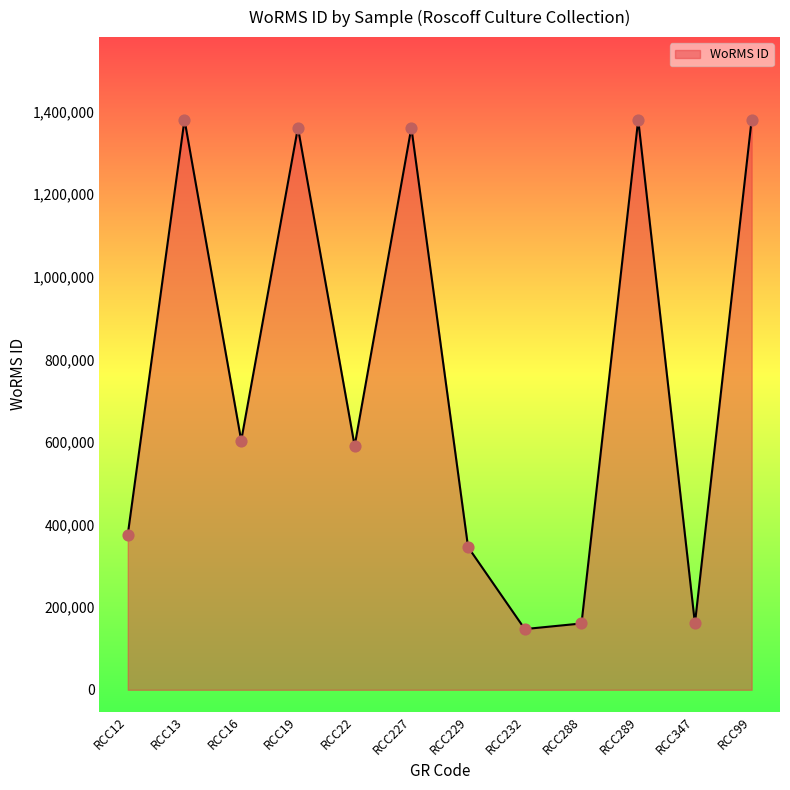

Which has a higher value, RCC12 or RCC232?

RCC12